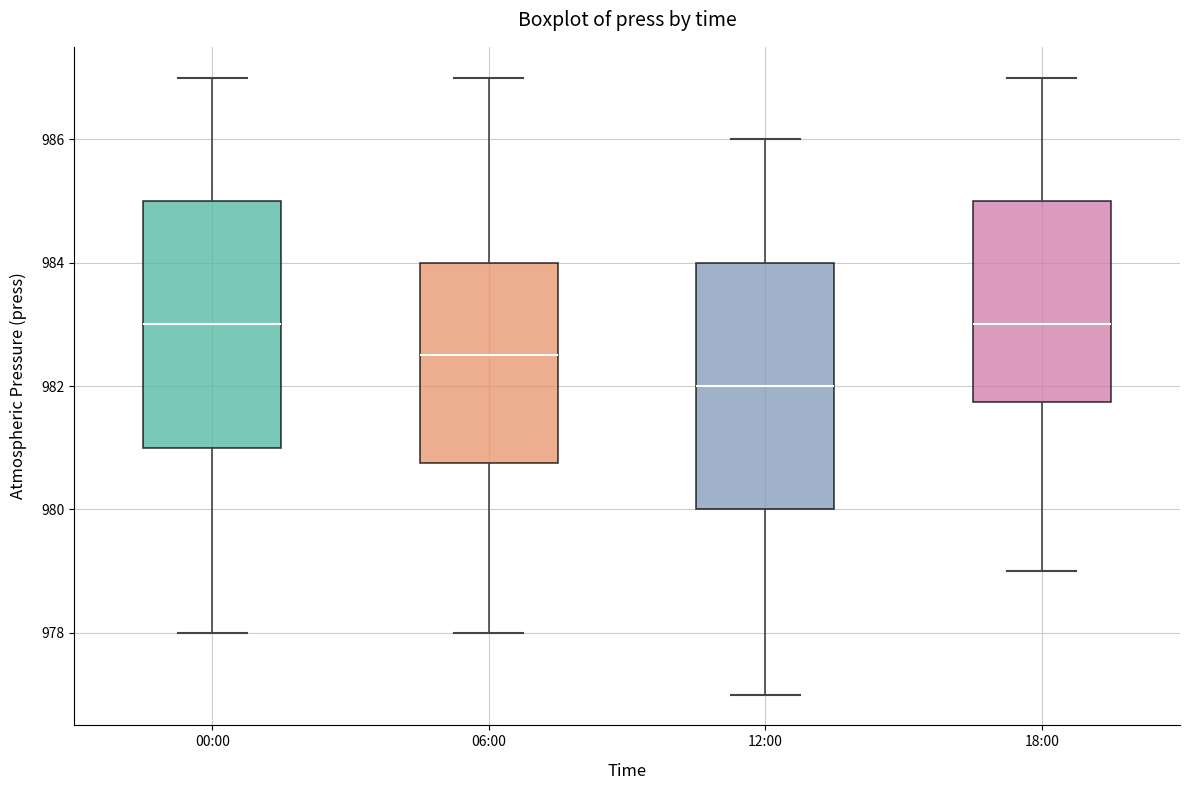

Where is the lower edge of the box for 18:00 on the y-axis? The values are not printed on the chart, so give them approximately, as read against the axis.

981.8